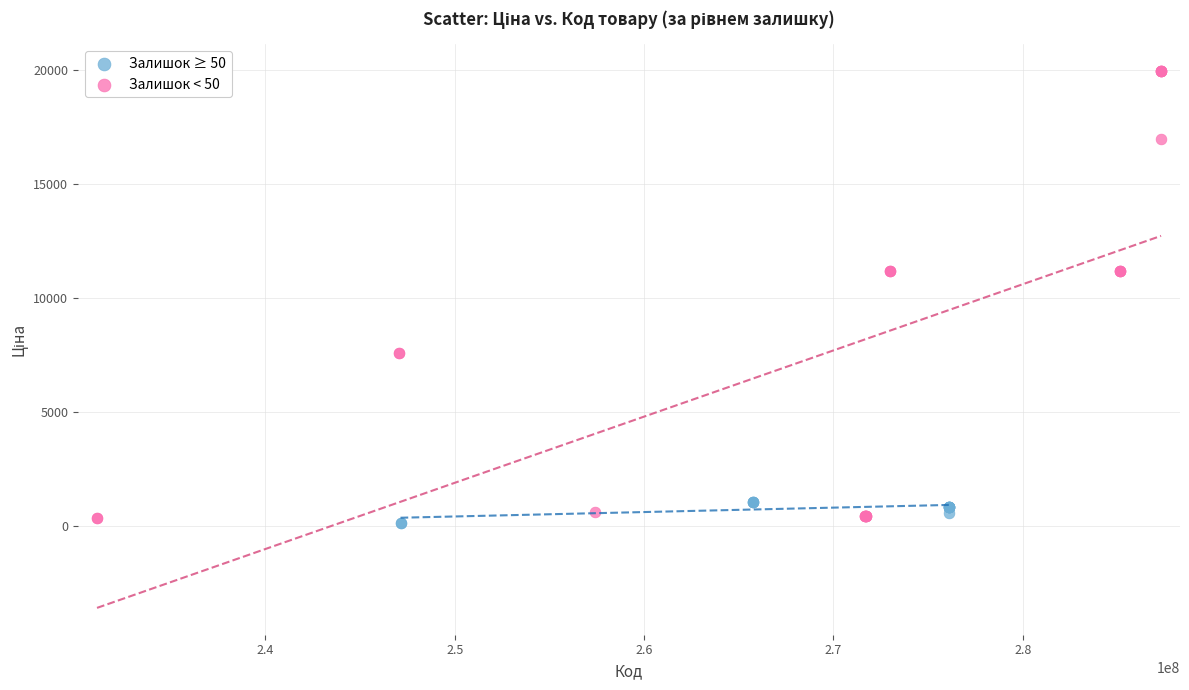

What are all the series names shown in the legend?

Залишок ≥ 50, Залишок < 50